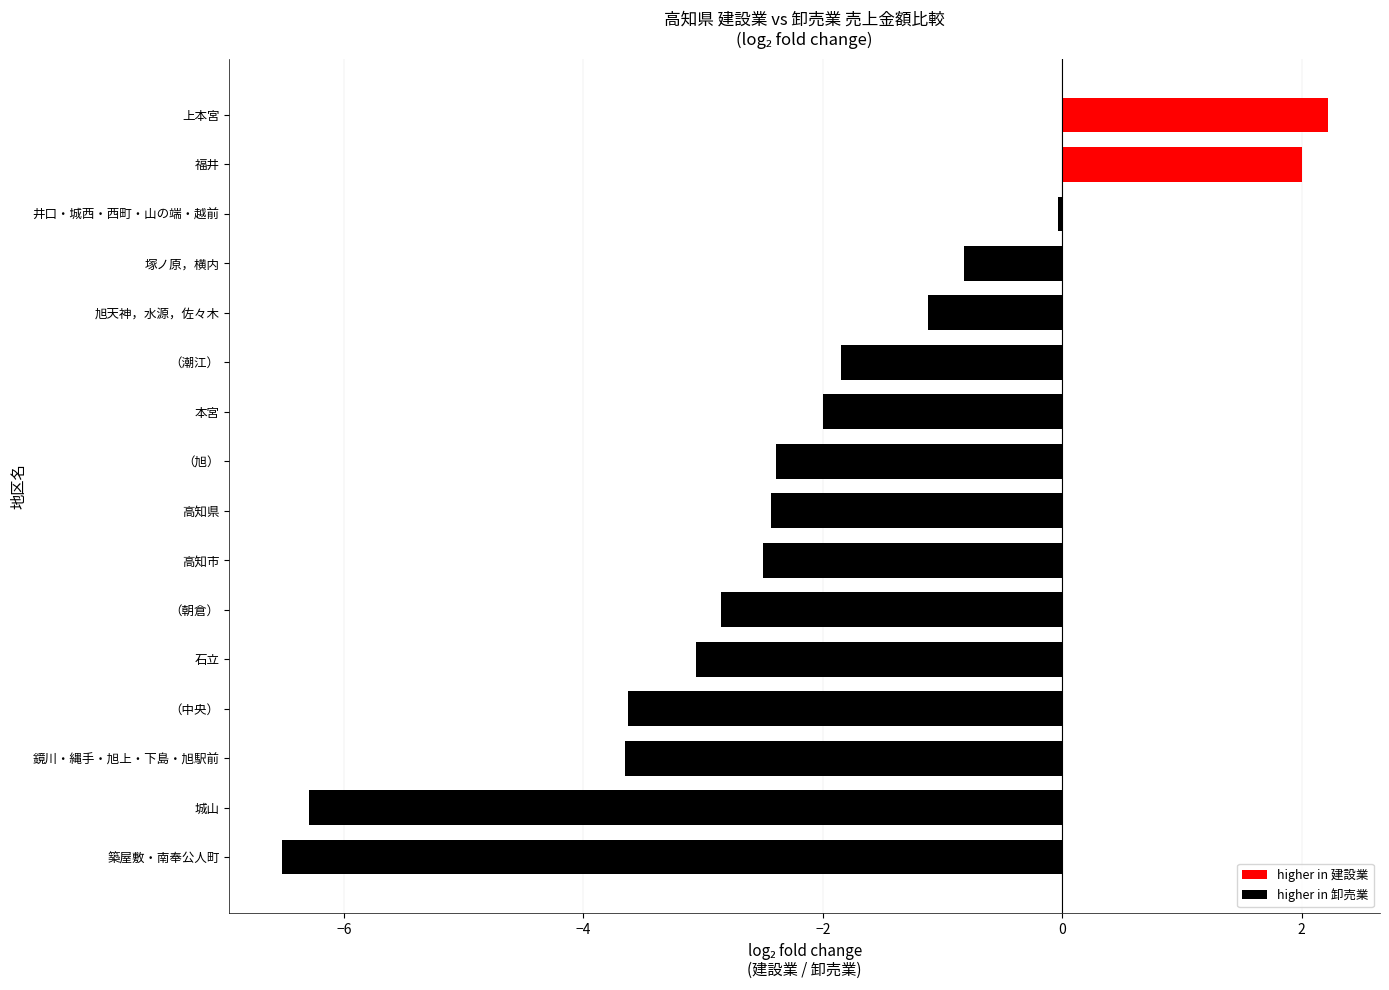

The chart shows a value of -2.0 at 本宮. True or false?

True